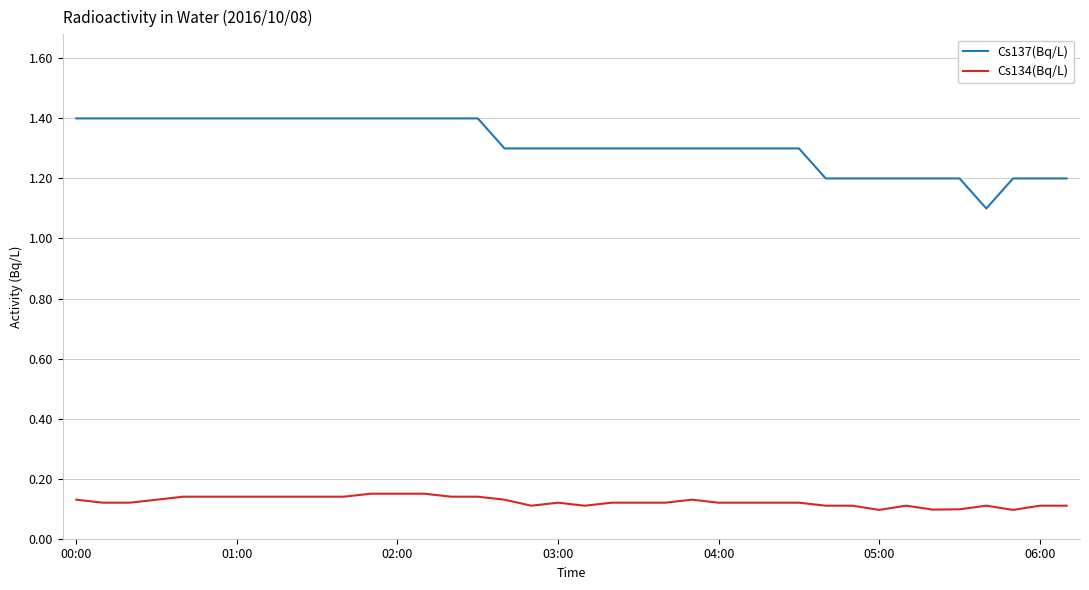

True or false: Cs134(Bq/L) and Cs137(Bq/L) cross at least once.

False